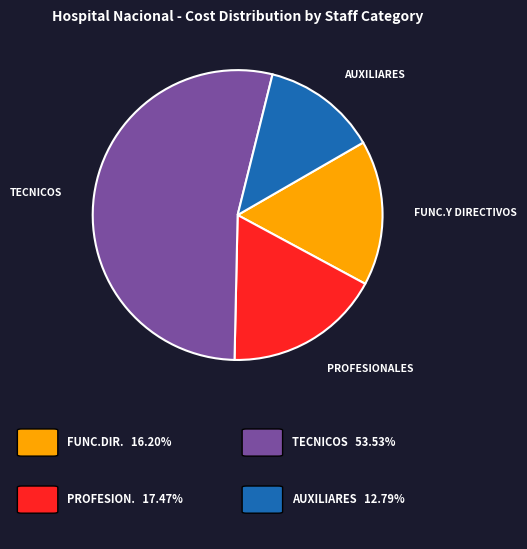

What is the ratio of the value at AUXILIARES to the value at TECNICOS?

0.2